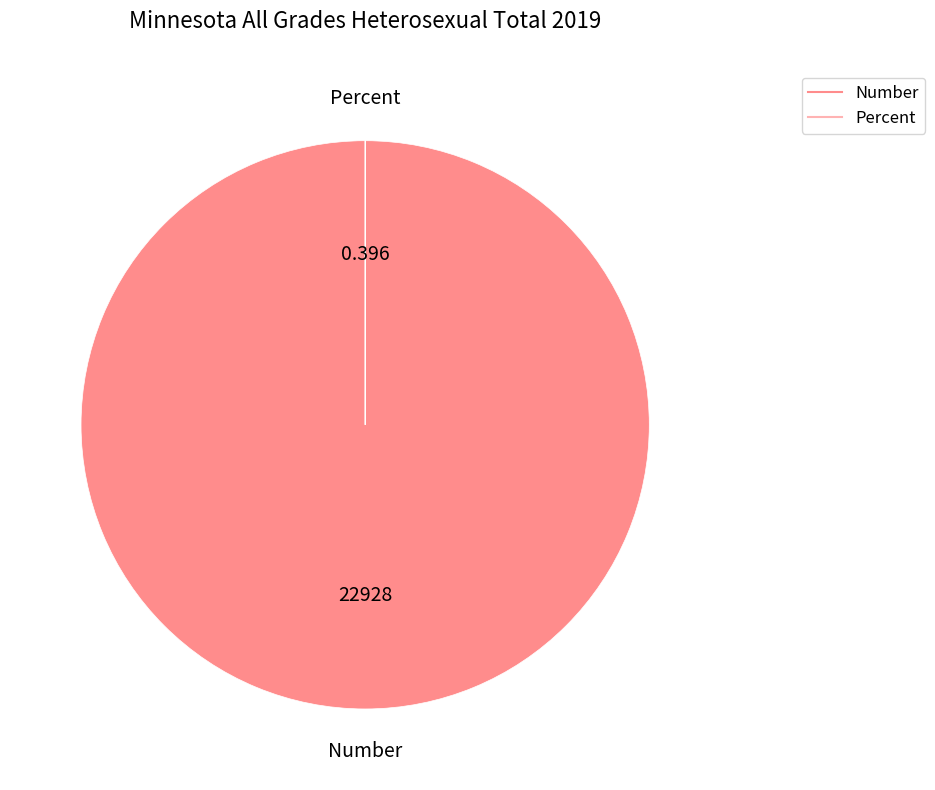

What is the largest slice in the pie chart?

Number